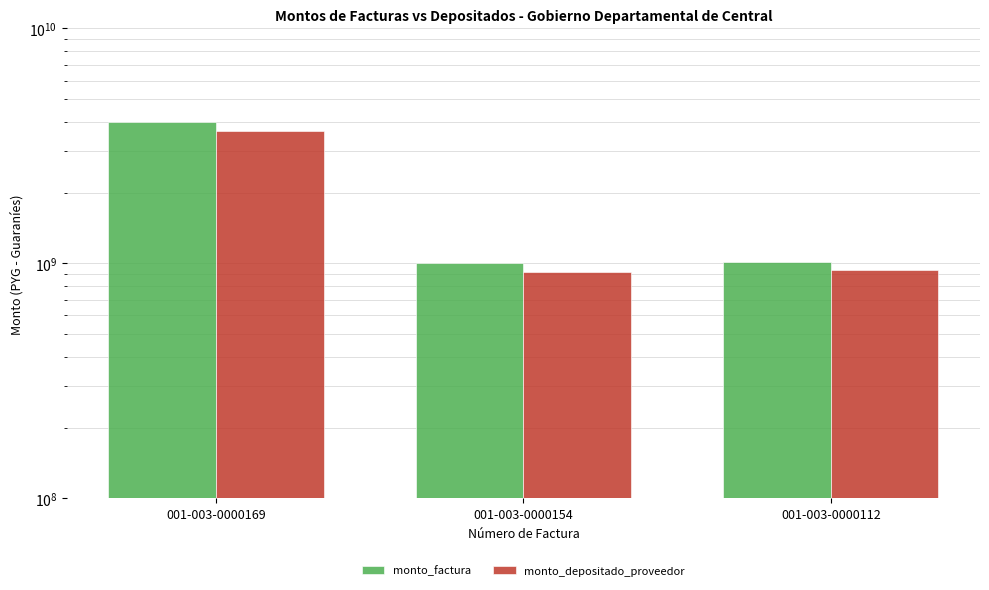

Reading left to right, list all the values displayed in this chart.

monto_factura: 001-003-0000169=3982711027	001-003-0000154=999998971	001-003-0000112=1017233391
monto_depositado_proveedor: 001-003-0000169=3656852852	001-003-0000154=918180873	001-003-0000112=934005203